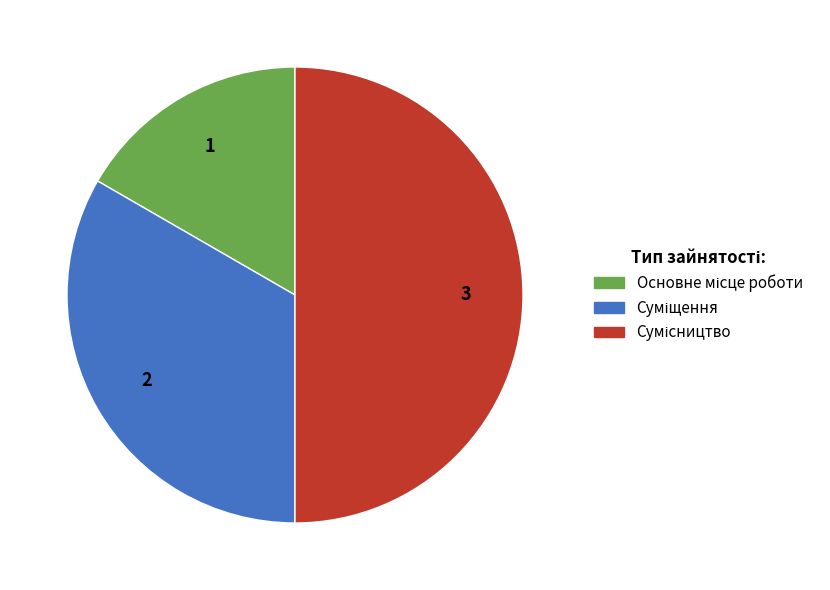

The Суміщення slice represents 48% of the pie. True or false?

False